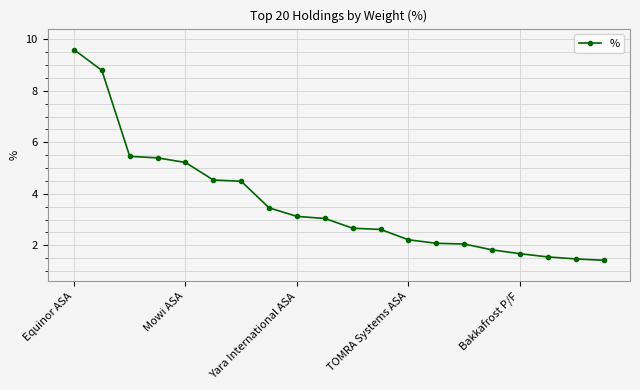

What is the greatest value displayed?

9.6